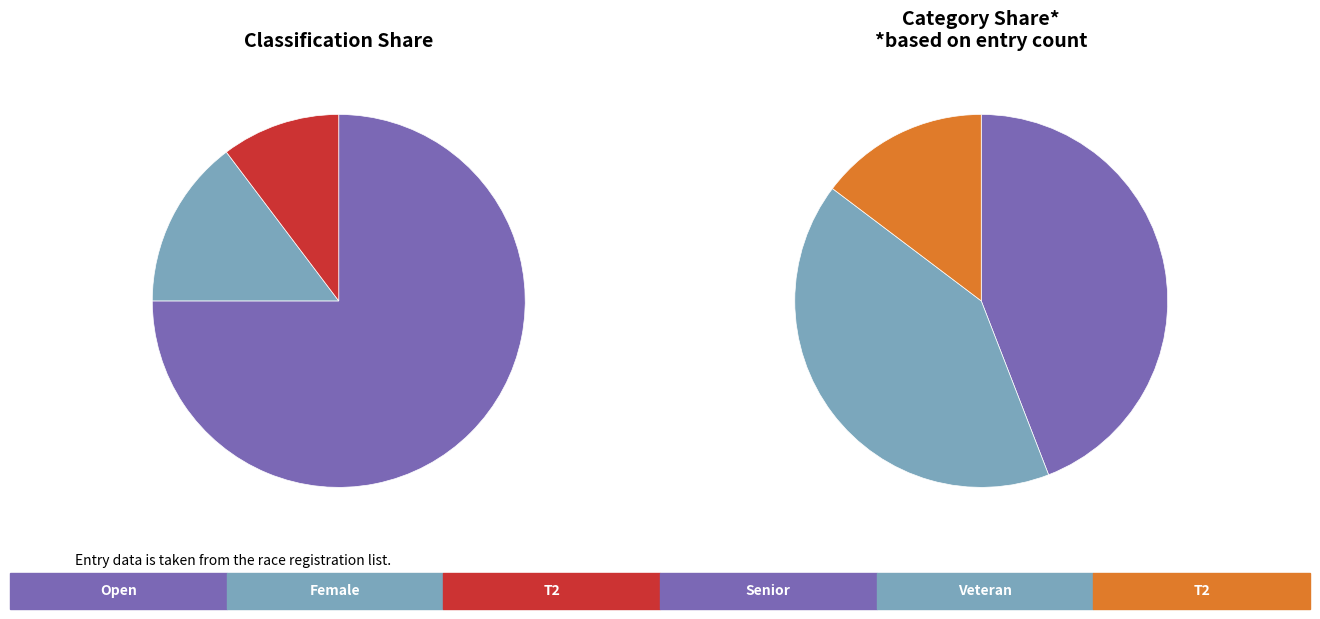

Rank the categories by value from lowest to highest.

T2, Female, Open